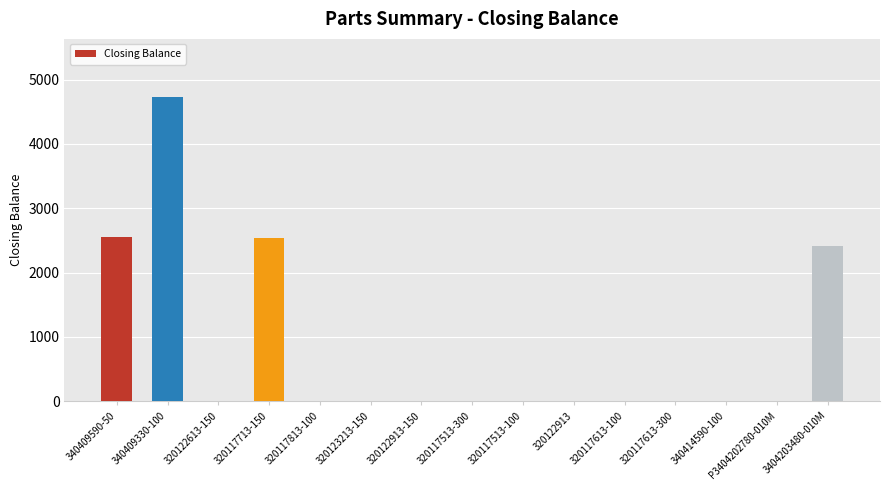

Where is the data nearest to the value 2361?

3404203480-010M